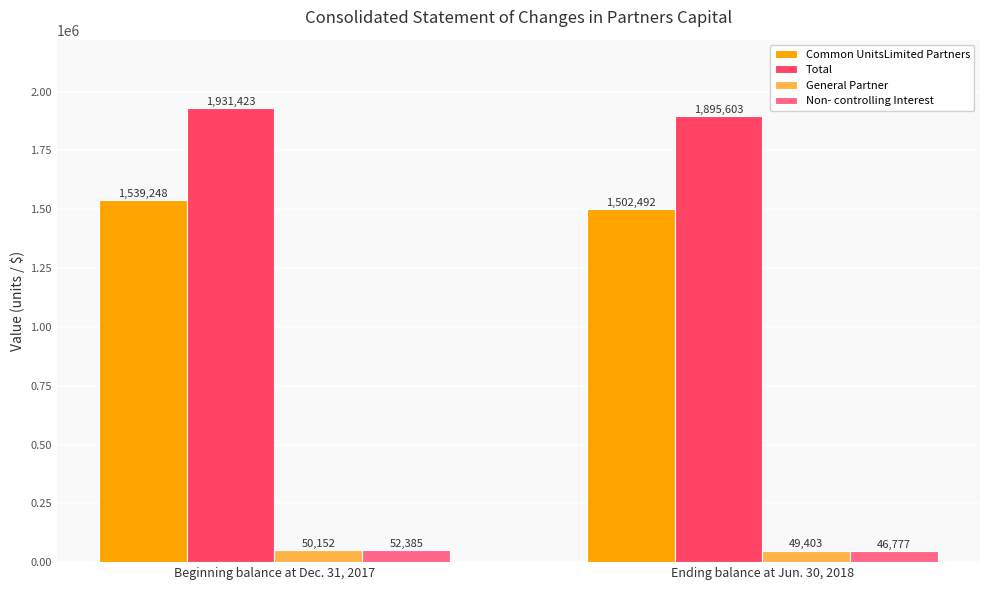

Is it true that Total equals 2574270 at Ending balance at Jun. 30, 2018?

False